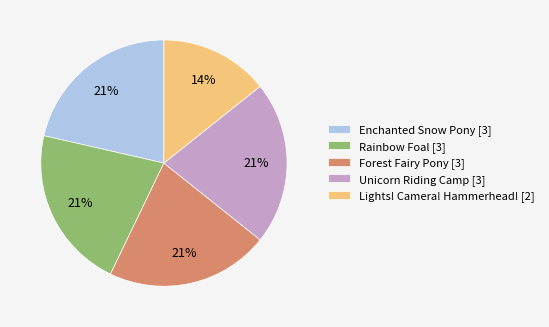

How many slices are in this pie chart?

5